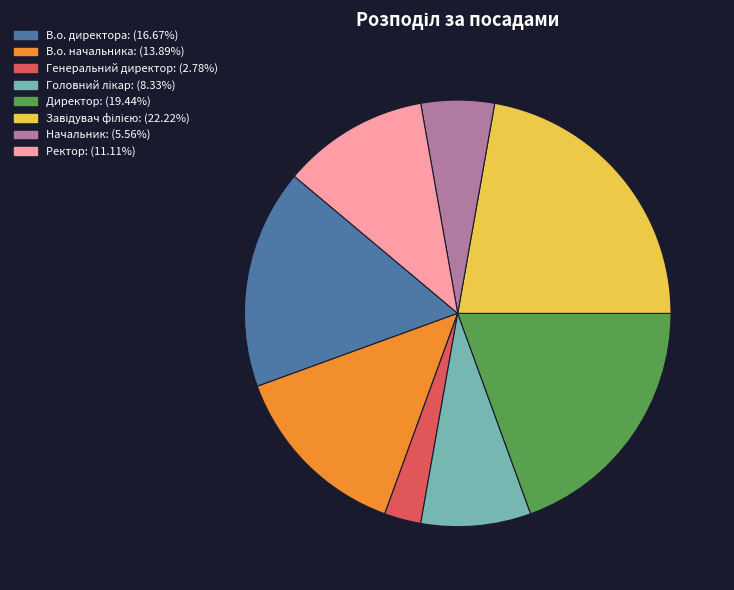

Does any single category account for the majority?

No